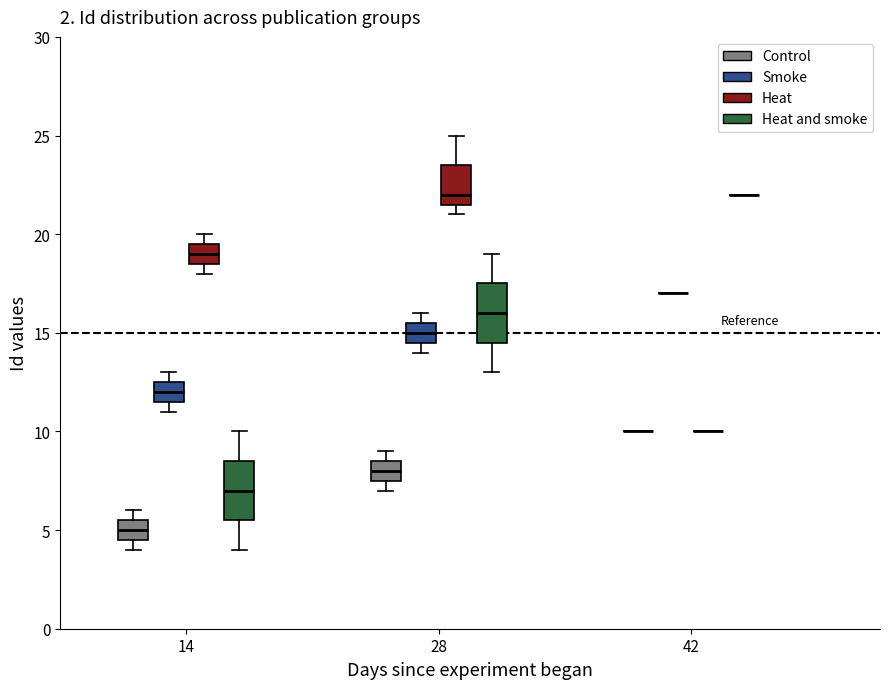

Reading left to right, transcribe this box plot: for each box, give where its median line is, the range the box spans, and where its two whiskers end, as read against the y-axis. The values are not printed on the chart, so give them approximately, as read against the axis.

14 (Control): median 5.0, box 4.5 to 5.5, whiskers 4.0 to 6.0
14 (Smoke): median 12.0, box 11.5 to 12.5, whiskers 11.0 to 13.0
14 (Heat): median 19.0, box 18.5 to 19.5, whiskers 18.0 to 20.0
14 (Heat and smoke): median 7.0, box 5.5 to 8.5, whiskers 4.0 to 10.0
28 (Control): median 8.0, box 7.5 to 8.5, whiskers 7.0 to 9.0
28 (Smoke): median 15.0, box 14.5 to 15.5, whiskers 14.0 to 16.0
28 (Heat): median 22.0, box 21.5 to 23.5, whiskers 21.0 to 25.0
28 (Heat and smoke): median 16.0, box 14.5 to 17.5, whiskers 13.0 to 19.0
42 (Control): box collapsed to a line at 10.0, whiskers 10.0 to 10.0
42 (Smoke): box collapsed to a line at 17.0, whiskers 17.0 to 17.0
42 (Heat): box collapsed to a line at 10.0, whiskers 10.0 to 10.0
42 (Heat and smoke): box collapsed to a line at 22.0, whiskers 22.0 to 22.0